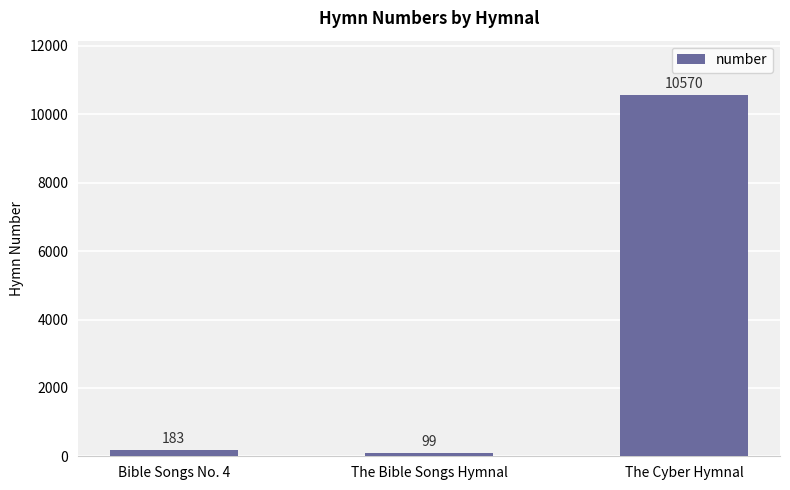

Which has a higher value, Bible Songs No. 4 or The Cyber Hymnal?

The Cyber Hymnal